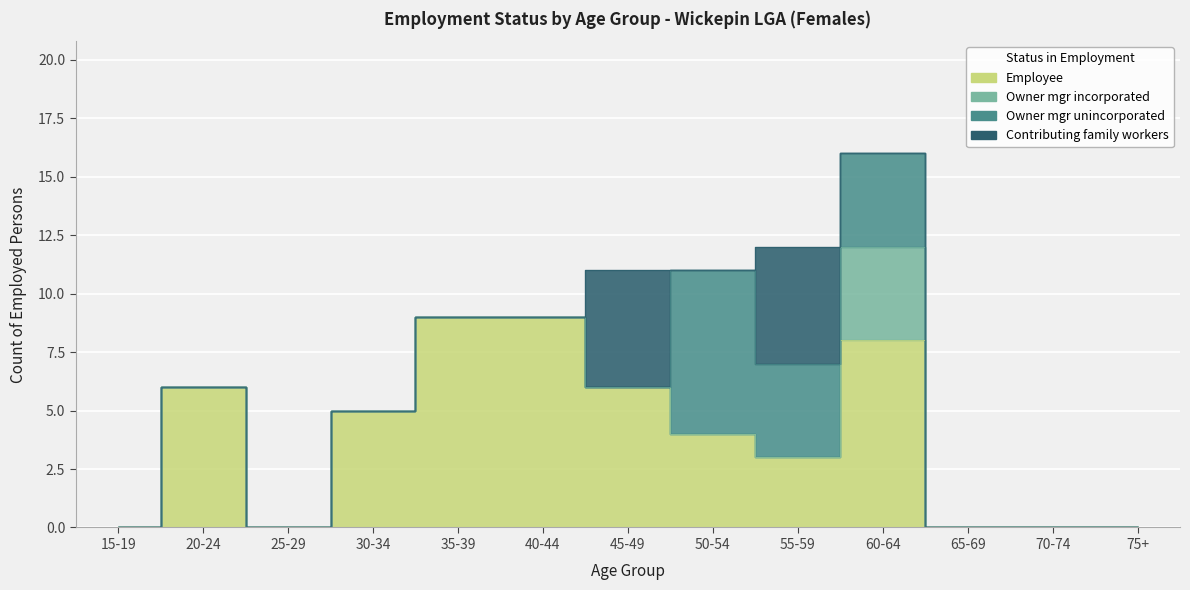

At how many categories does at least one series exceed 8?

2